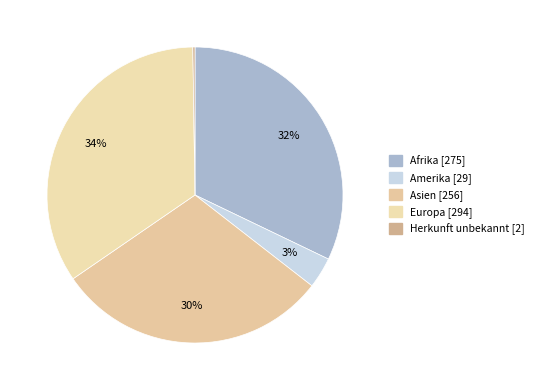

What percentage is the Europa slice, to the nearest percent?

34%